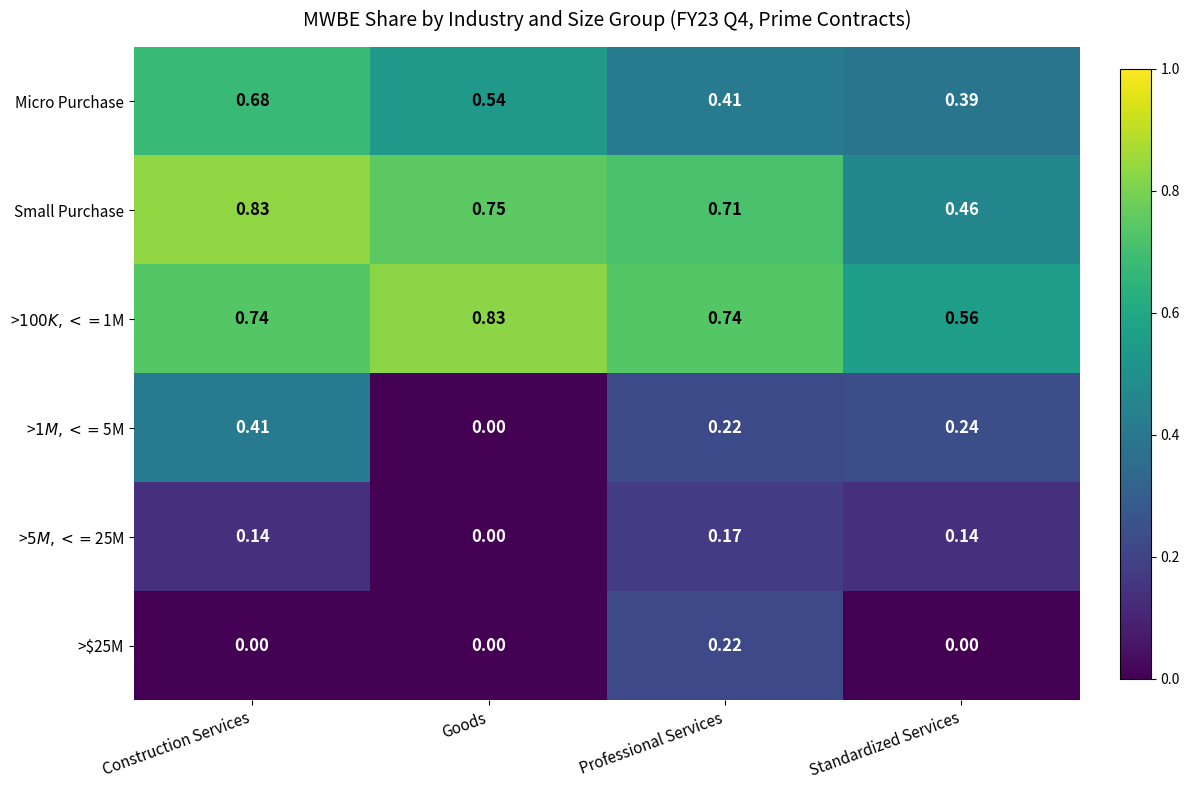

List the labels in order of Micro Purchase value, smallest first.

Standardized Services, Professional Services, Goods, Construction Services